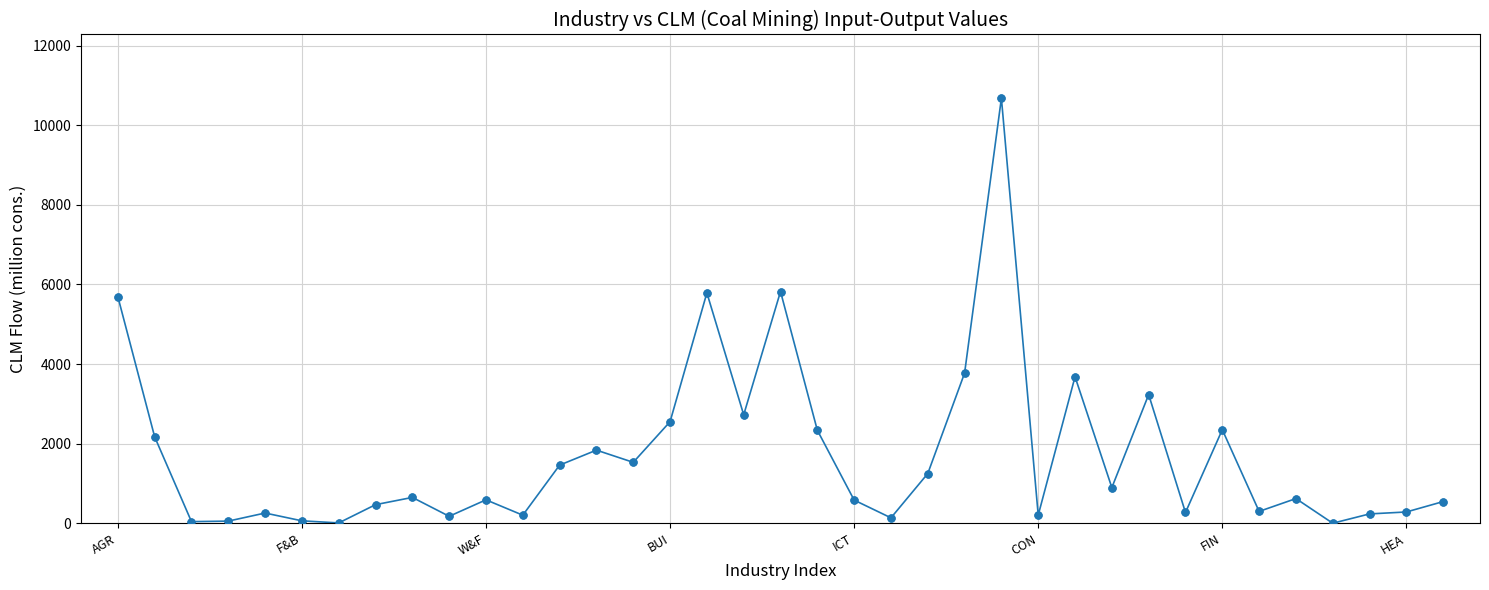

What is the value of the 25th point from the left?

10681.1